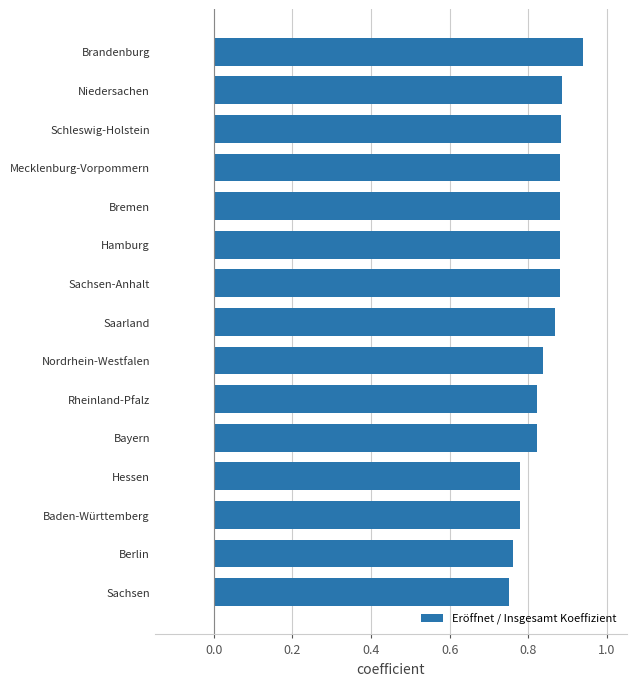

What is the sum of all values?

12.6